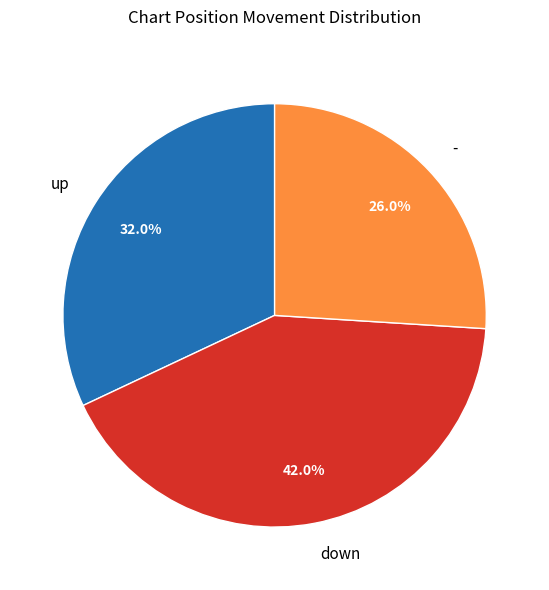

To the nearest percent, what is the difference between the largest and smallest slice percentages?

16%